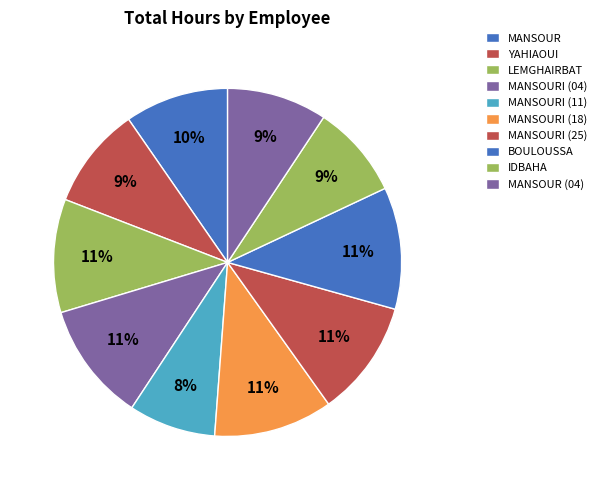

What percentage is NOT represented by LEMGHAIRBAT?

89.5%